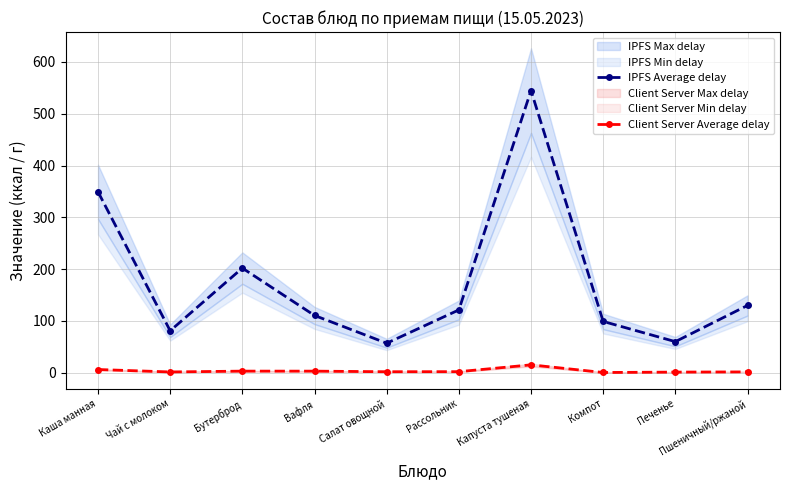

Reading left to right, transcribe all the data shown in this chart.

IPFS Average delay: 349.2	81.0	202.0	110.6	57.0	121.2	544.7	99.0	60.0	129.9
Client Server Average delay: 6.2	1.5	3.1	3.0	1.9	2.0	15.2	0.5	1.2	1.6